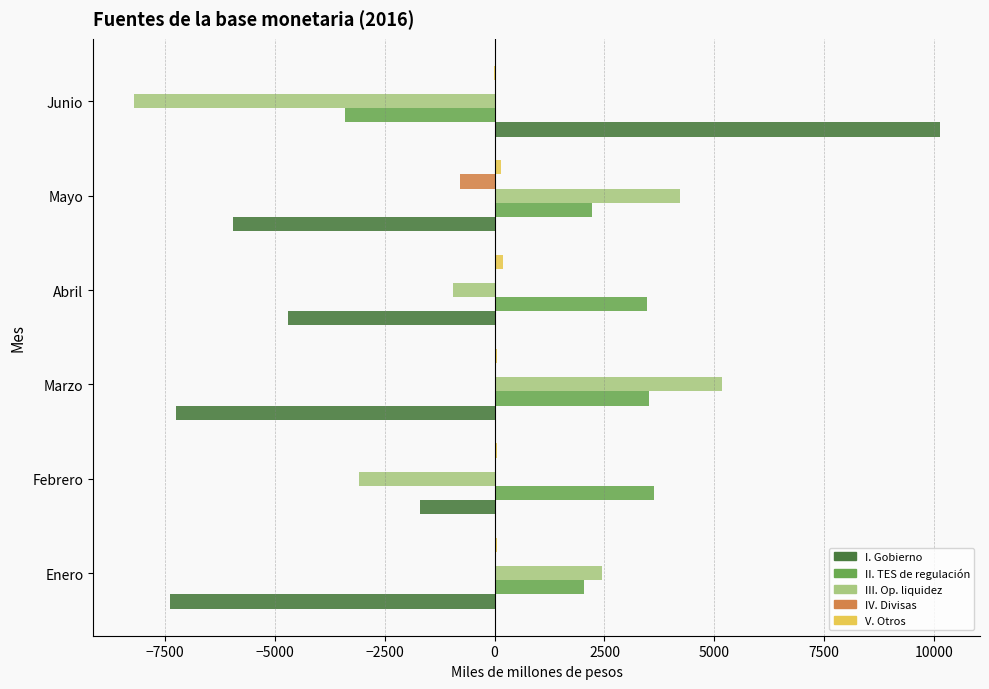

How many values in the III. Op. liquidez series exceed 2452?

3